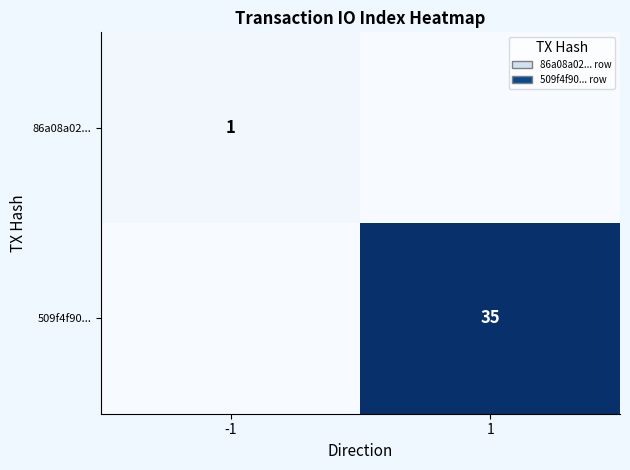

True or false: 509f4f90... has a value of 35 at 1.

True